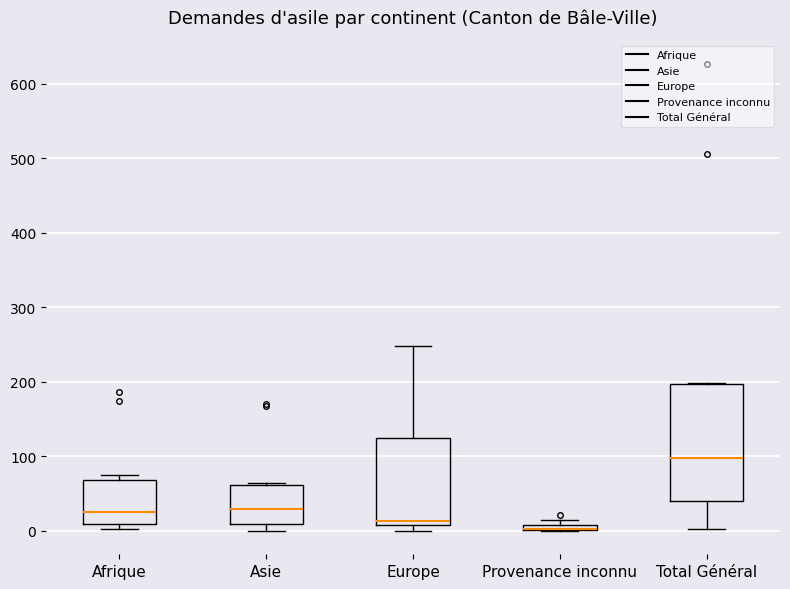

Comparing the boxes themselves (not the whiskers), which one is the tallest?

Total Général